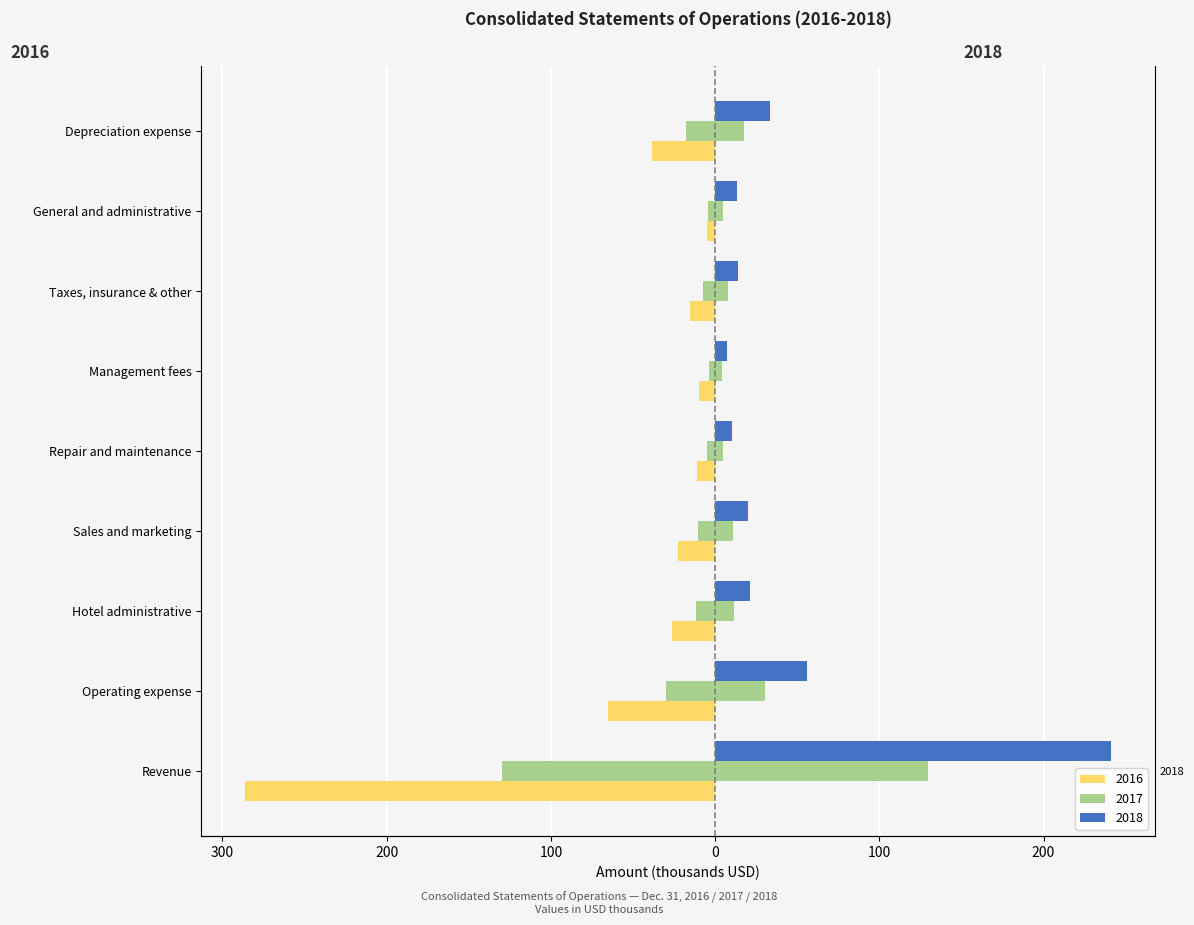

How many bars are there in each group?

3